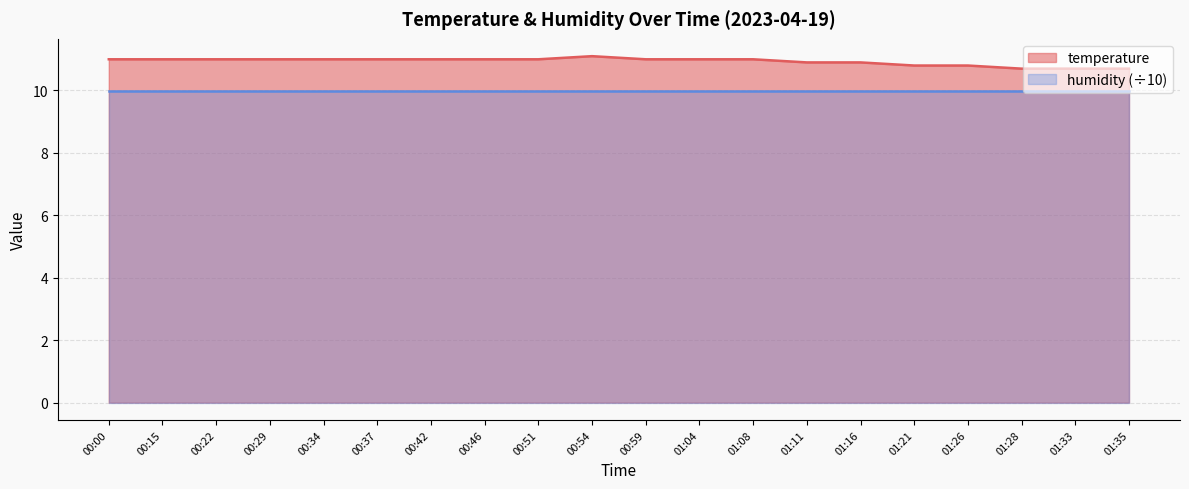

True or false: there are more than 2 points higher than both neighbors.

False